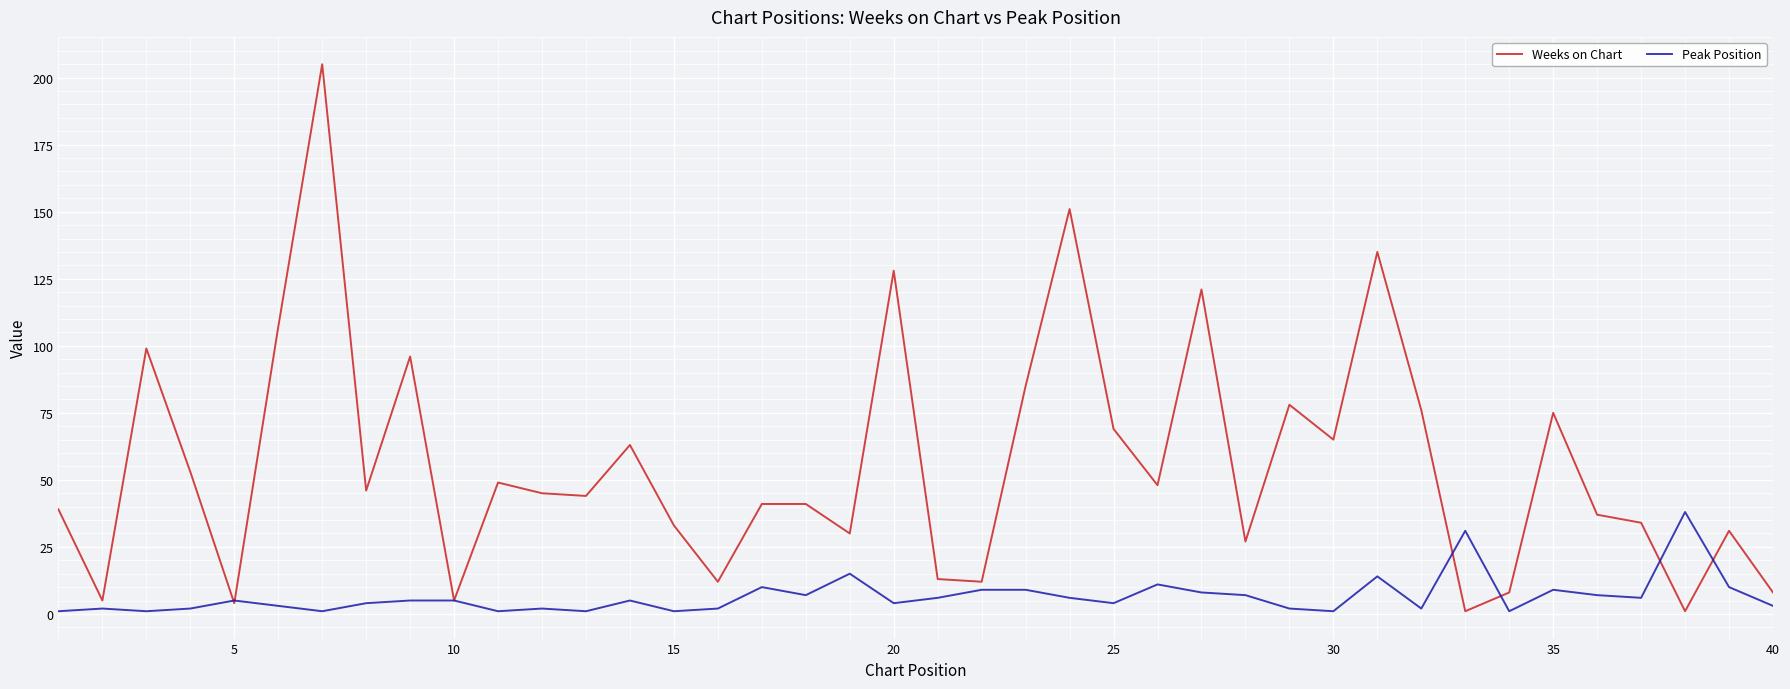

What is the difference between the second highest and minimum values in the Weeks on Chart series?

150